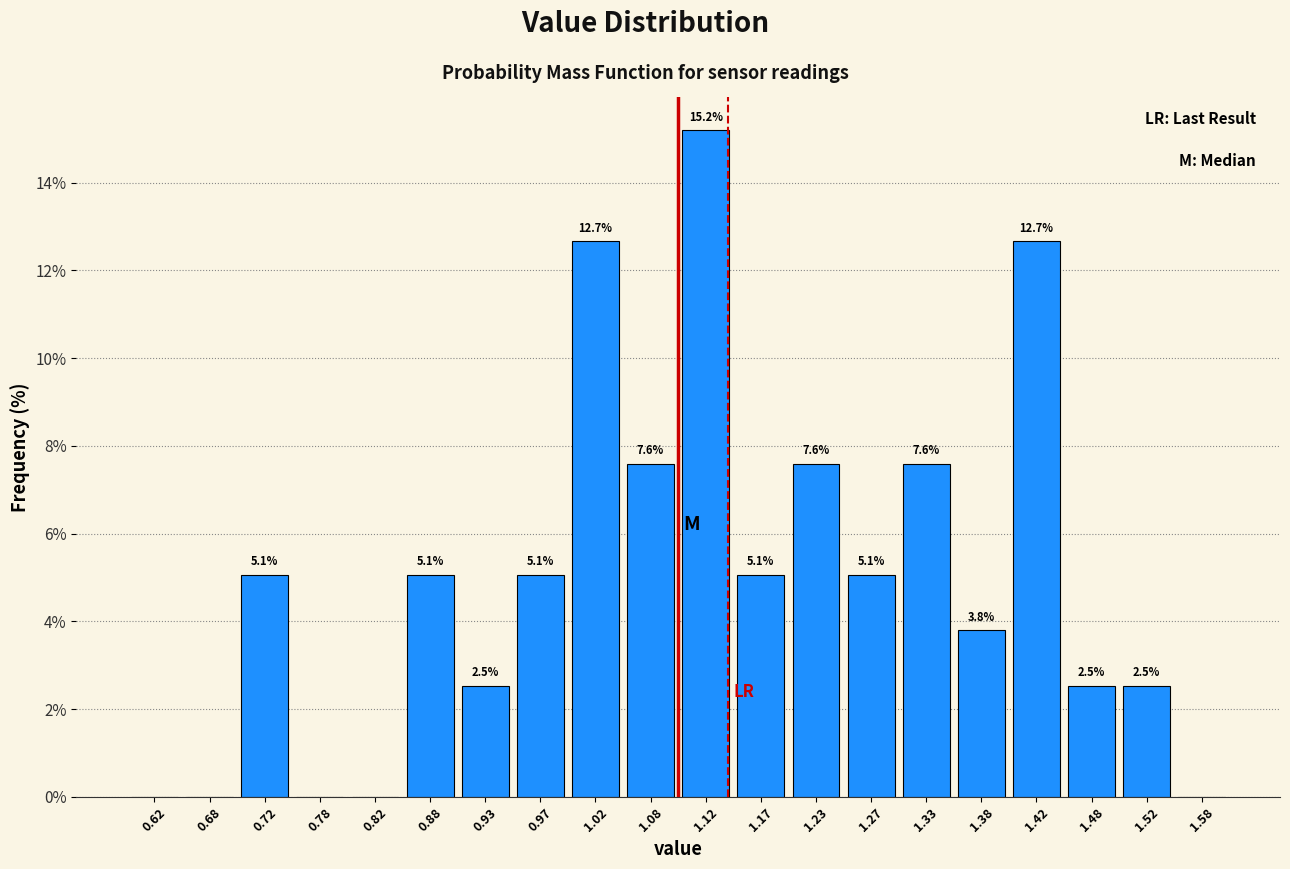

Which range on the x-axis has the tallest bar?

1.10 to 1.15